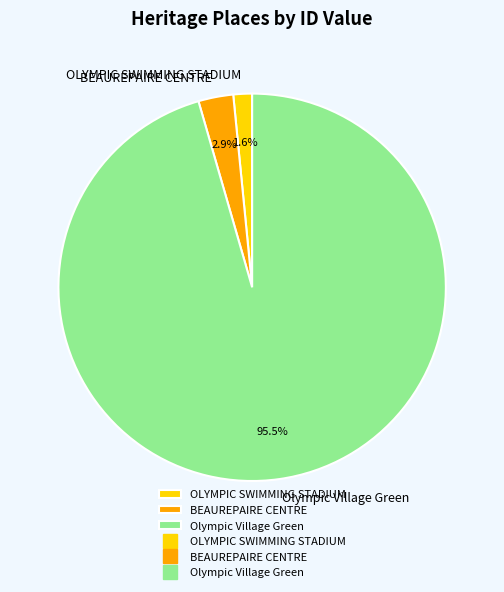

Which category has the smallest portion of the pie?

OLYMPIC SWIMMING STADIUM